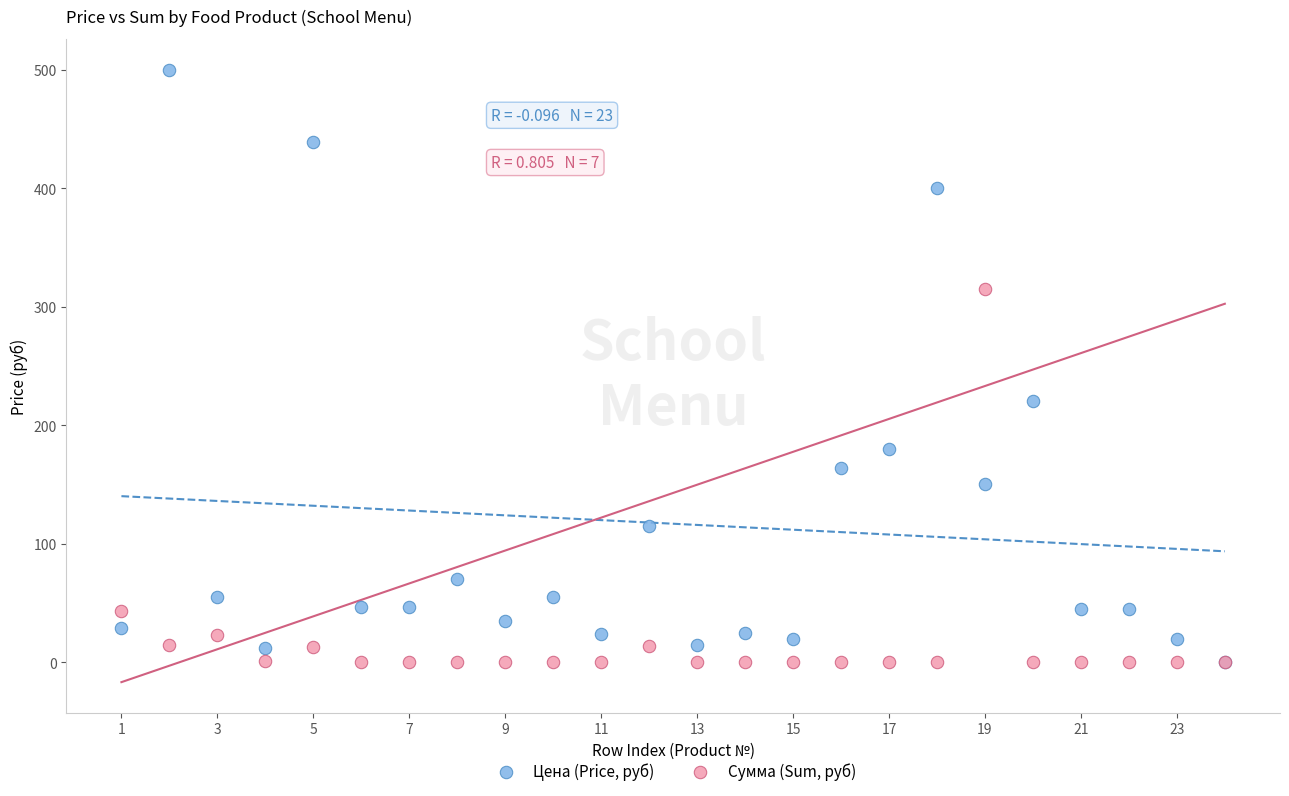

In the Цена (Price, руб) series, what Y value is closest to 250?

220.0